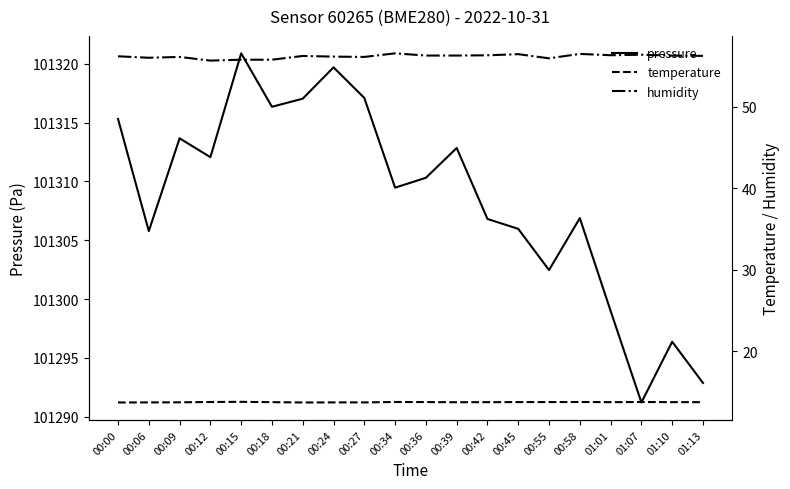

True or false: humidity and temperature intersect in this chart.

False